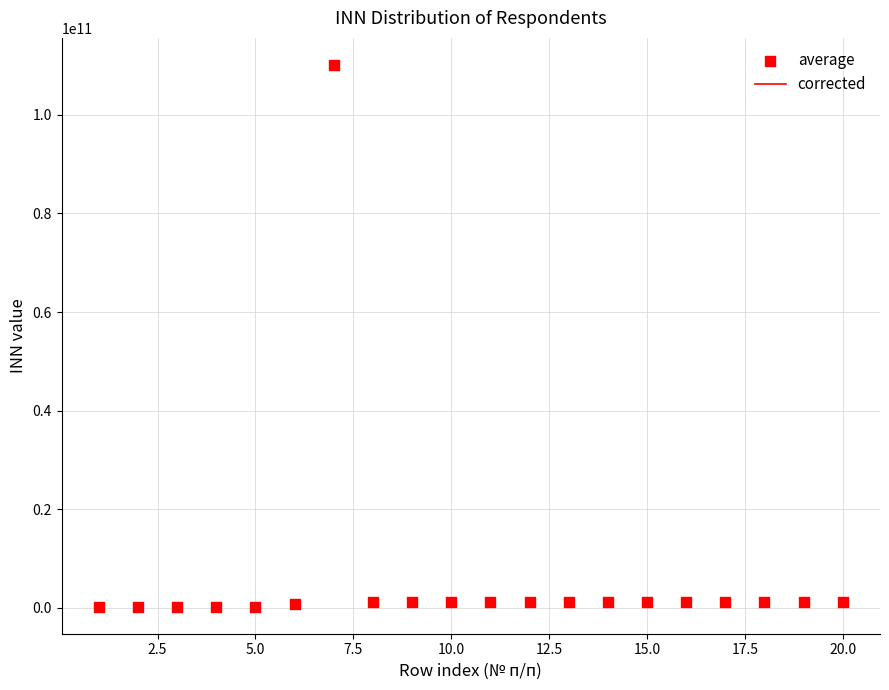

What is the range of X values (max minus min)?

19